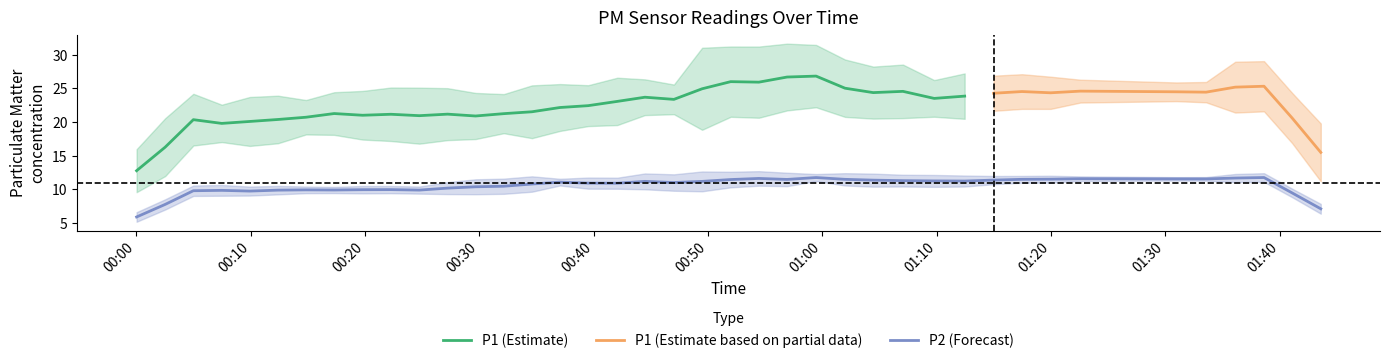

What is the minimum value for P1 (Estimate)?

12.8